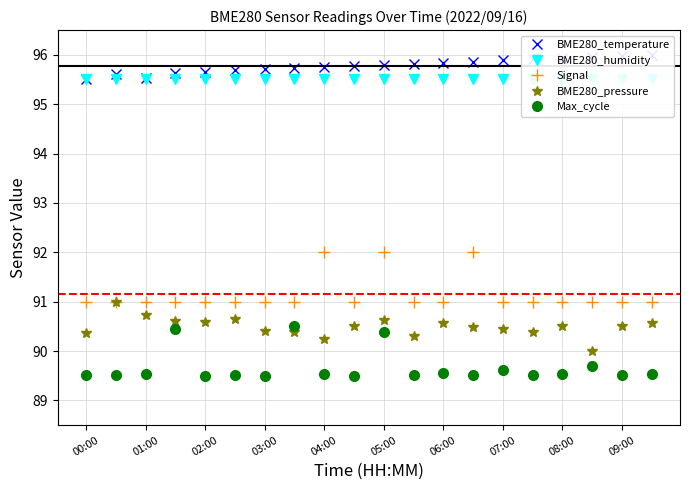

Which series has the widest spread of values?

Signal